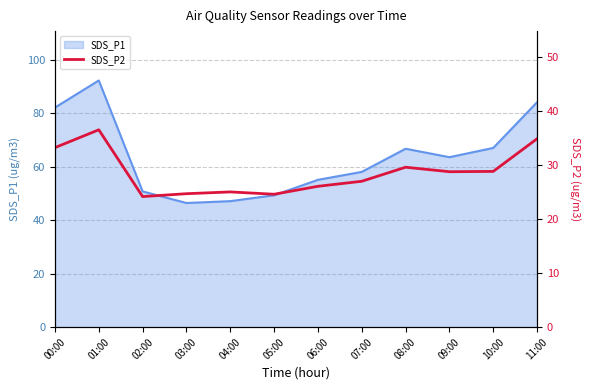

True or false: the data has more than 0 interior local peaks.

True